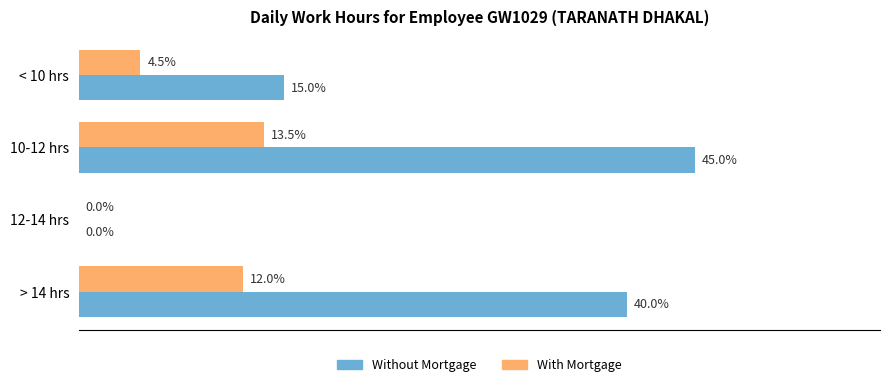

Which series changed the most between < 10 hrs and 12-14 hrs?

Without Mortgage